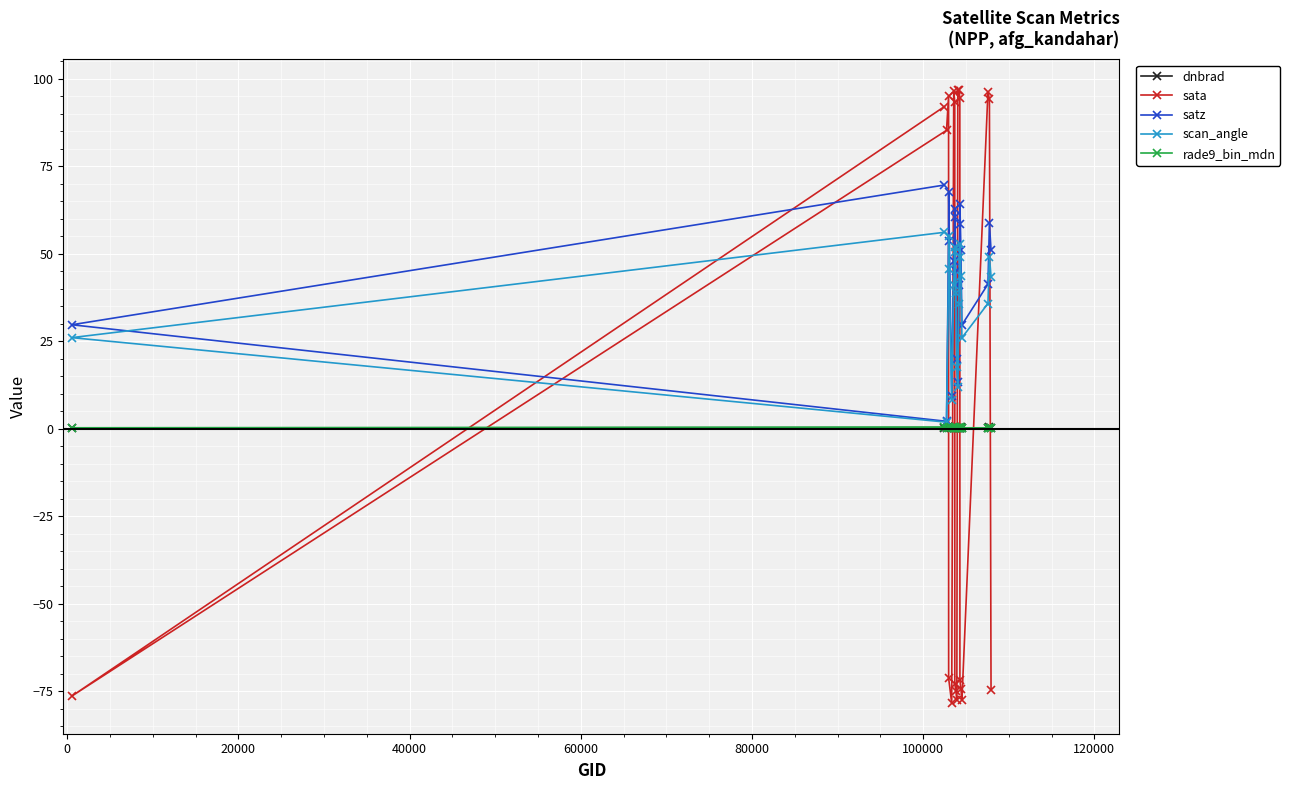

What are all the series names shown in the legend?

dnbrad, sata, satz, scan_angle, rade9_bin_mdn